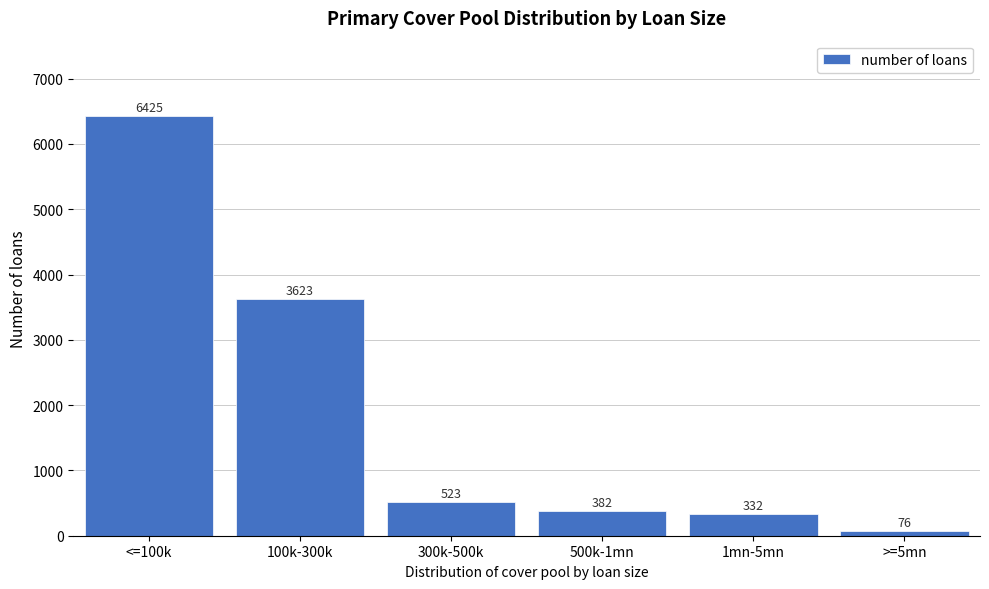

Reading right to left, extract all data points from this chart.

76	332	382	523	3623	6425